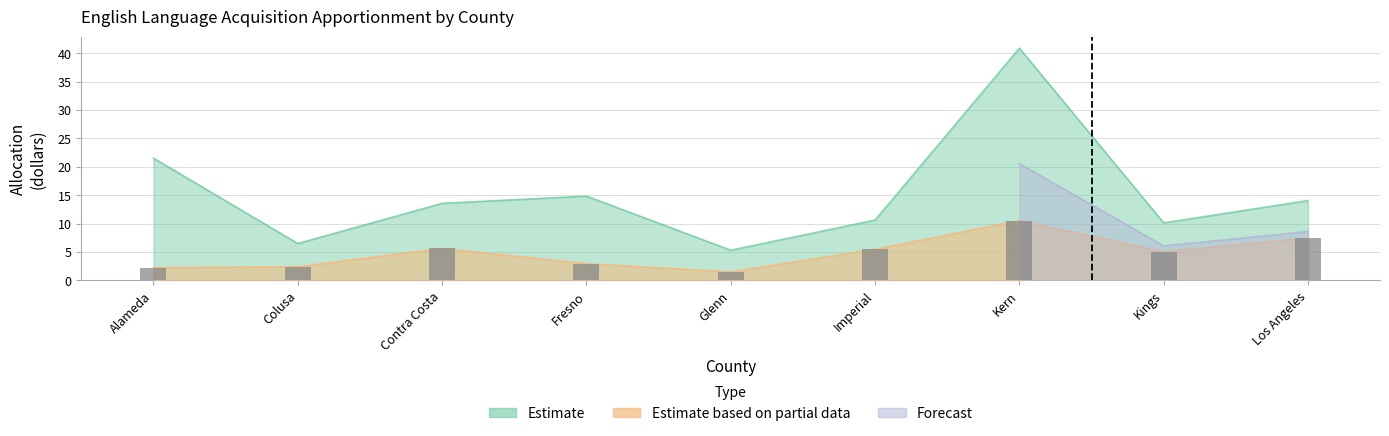

The value at Colusa is 2.4. True or false?

True